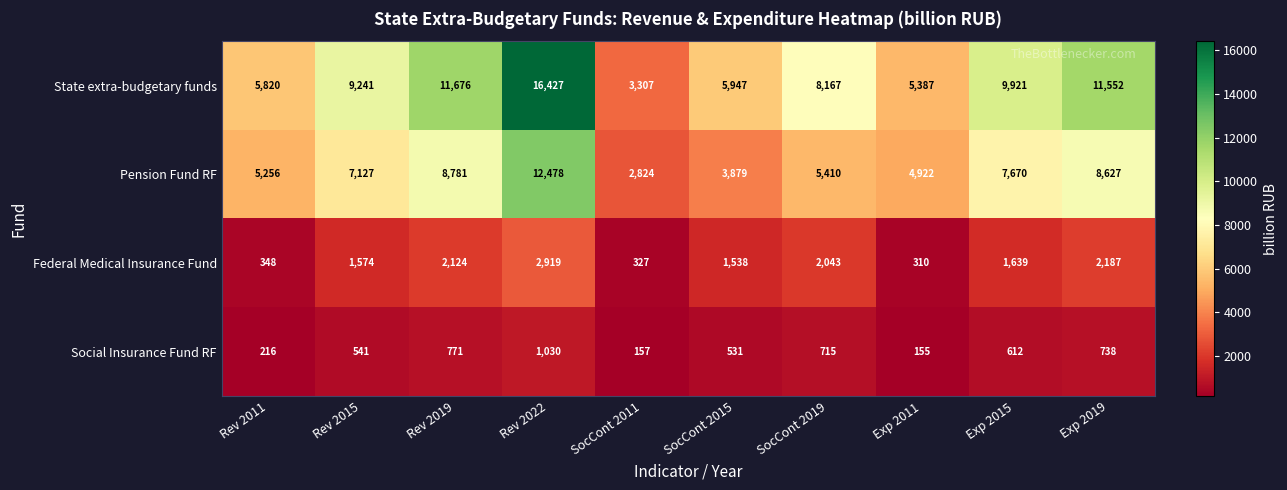

Which series changed the most between SocCont 2019 and Exp 2015?

Pension Fund RF